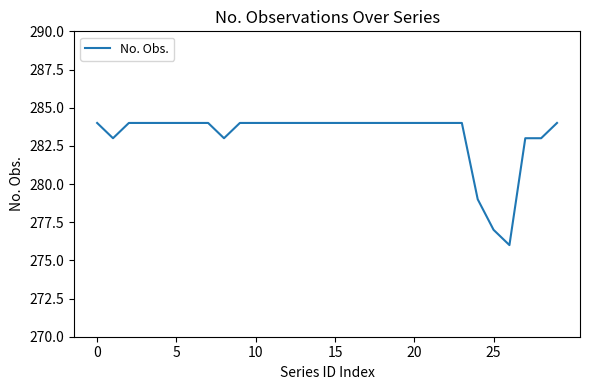

What is the difference between the maximum and minimum values?

8